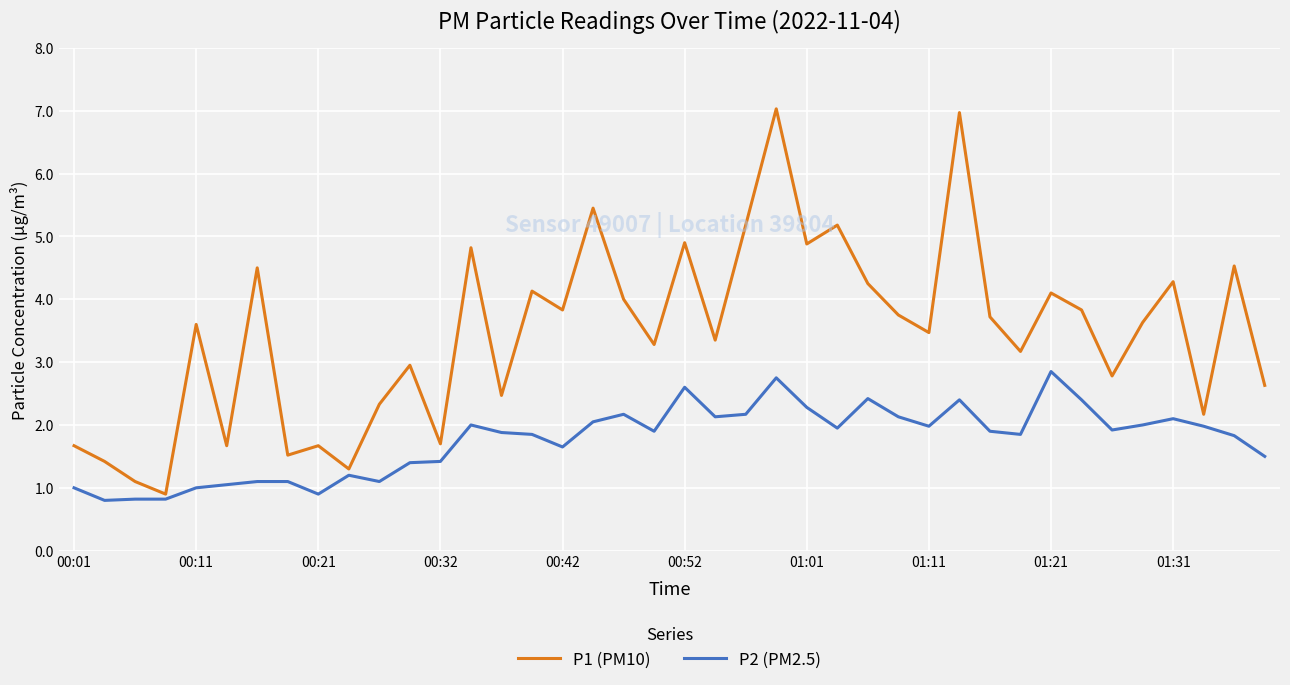

Which series has the largest total across all categories?

P1 (PM10)